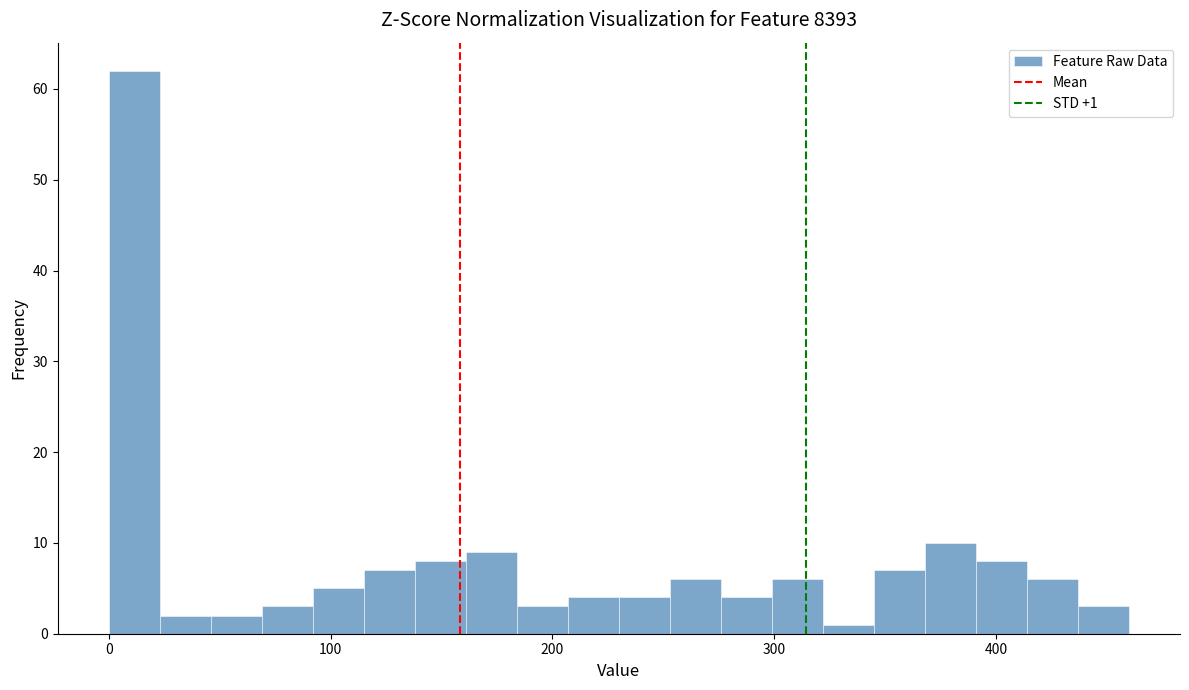

Read against the x-axis, roughly where is the centre of the tallest bar?

10